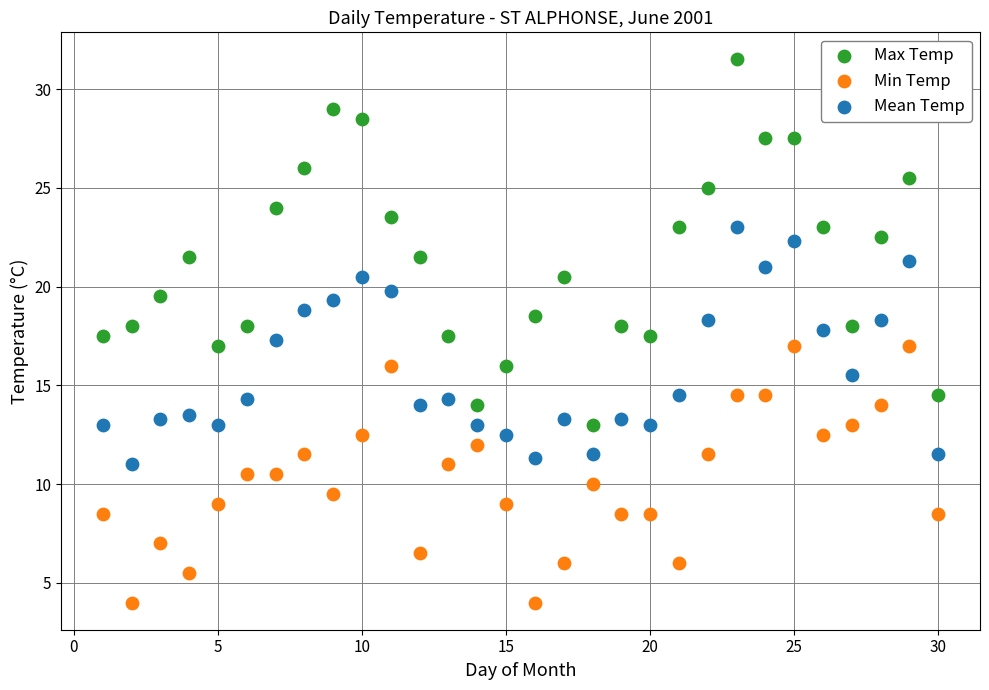

Across all data points, what is the range of X values (max minus min)?

29.0